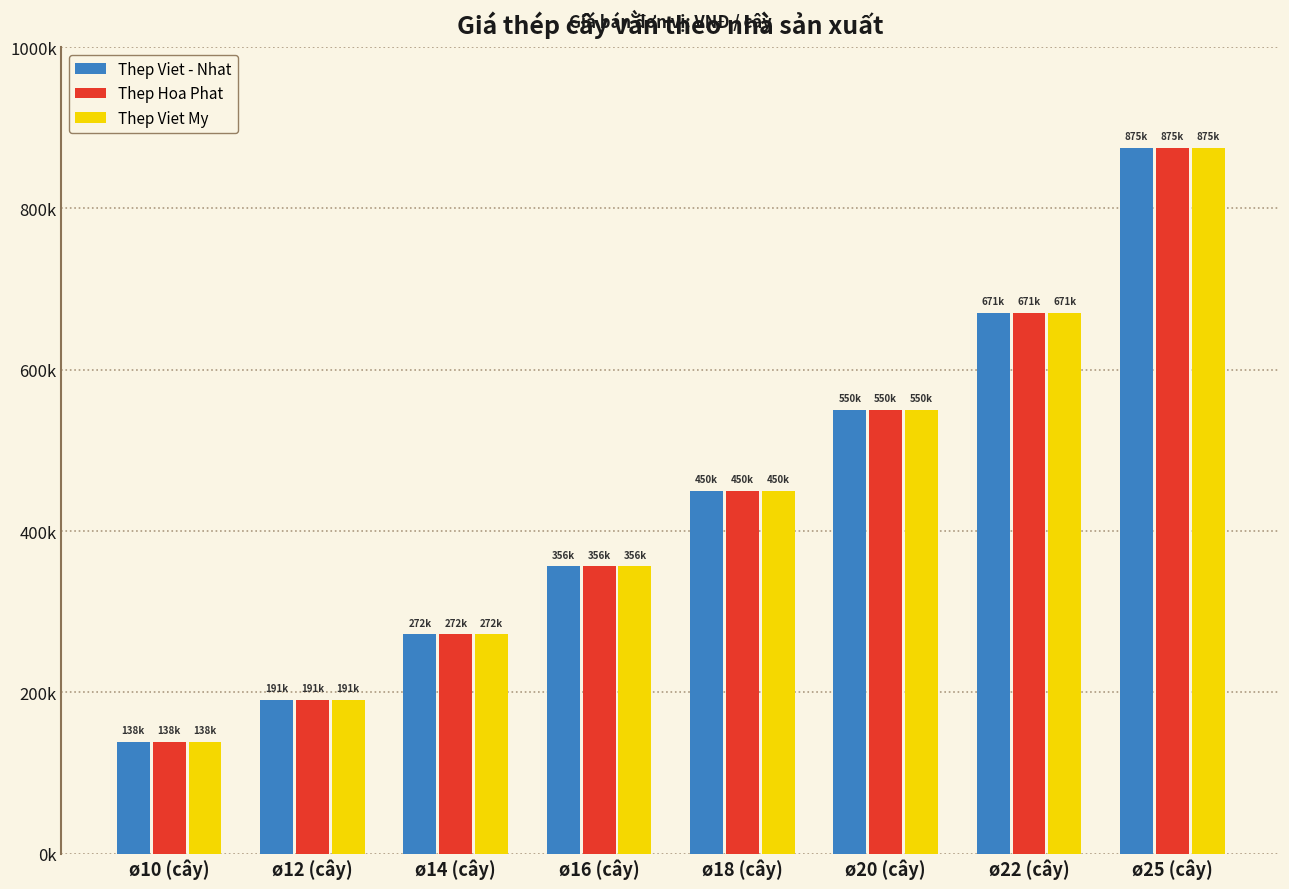

Reading left to right, list all the values displayed in this chart.

Thep Viet - Nhat: 138500	191000	272000	356000	450200	550500	670800	875000
Thep Hoa Phat: 138500	191000	272000	356000	450200	550500	670800	875000
Thep Viet My: 138500	191000	272000	356000	450200	550500	670800	875000